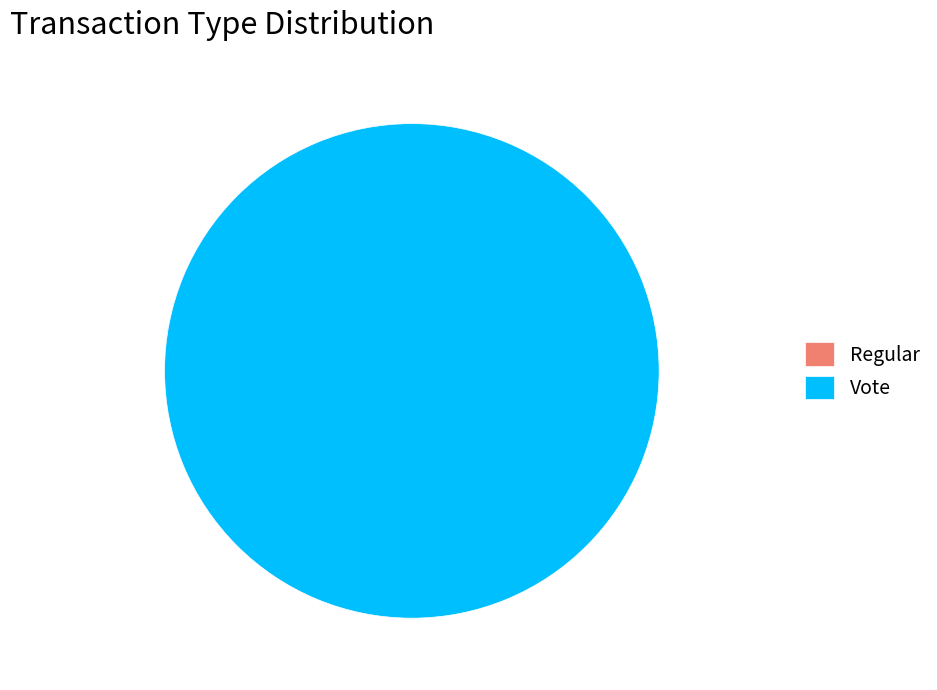

What is the largest slice in the pie chart?

Vote